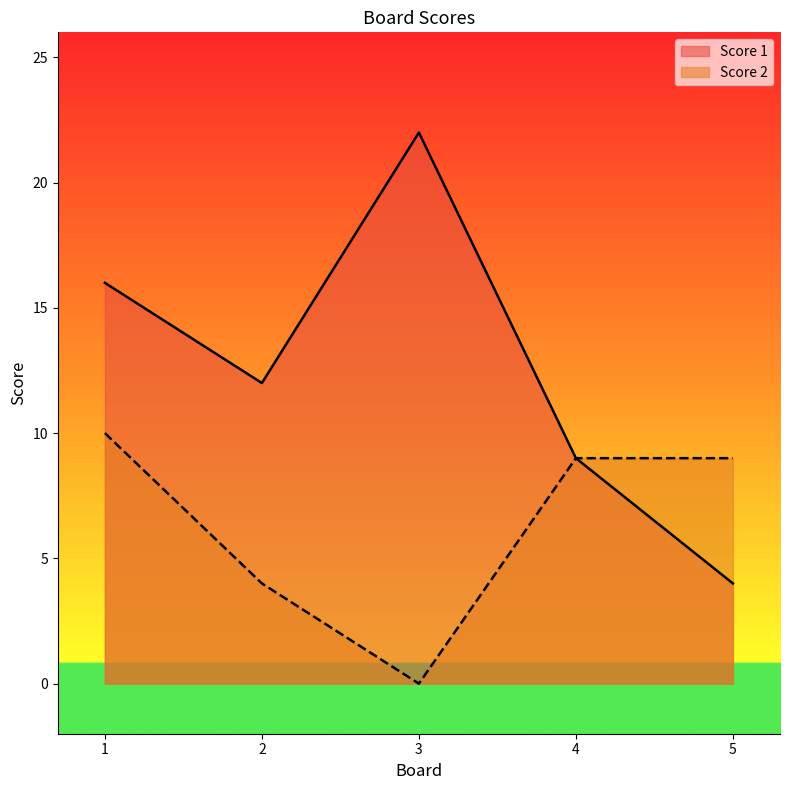

What is the sum of all Score 1 values?

63